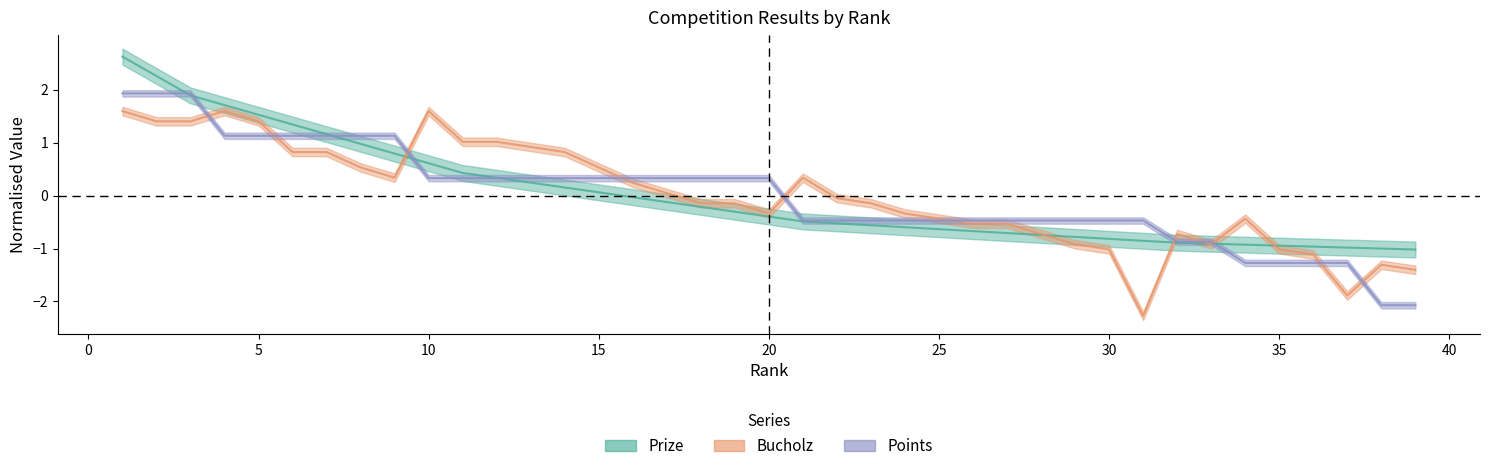

Is this an area chart (filled region under the line)?

No